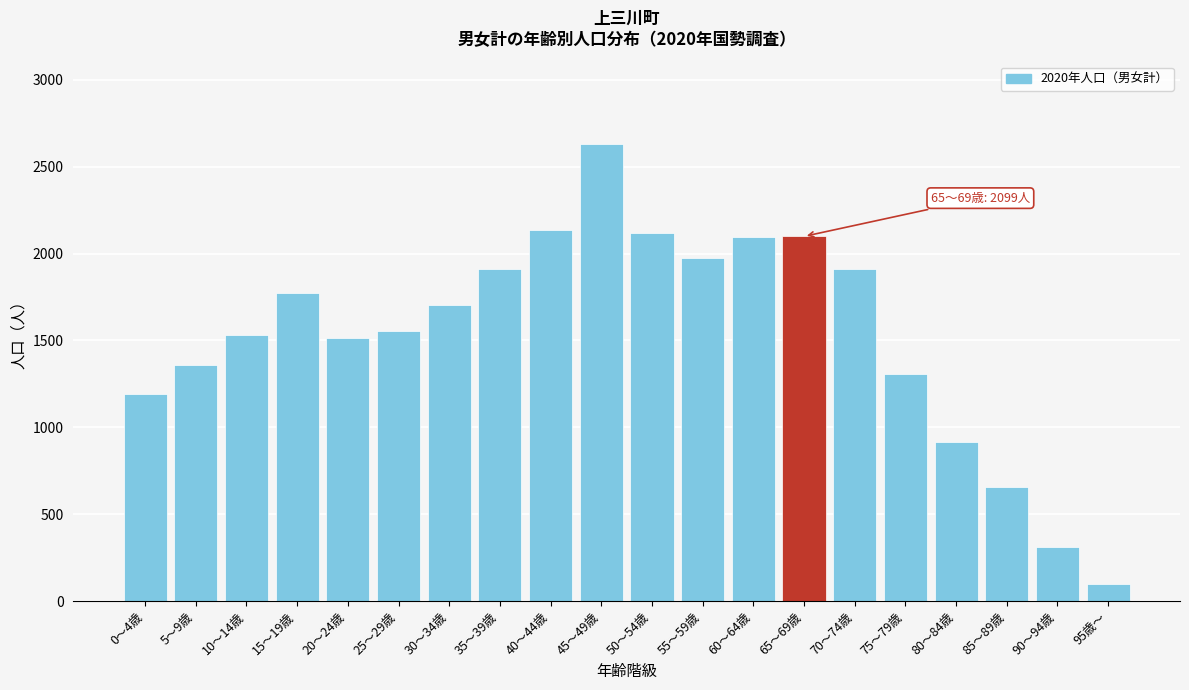

What is the value of the 11th bar from the left?

2120